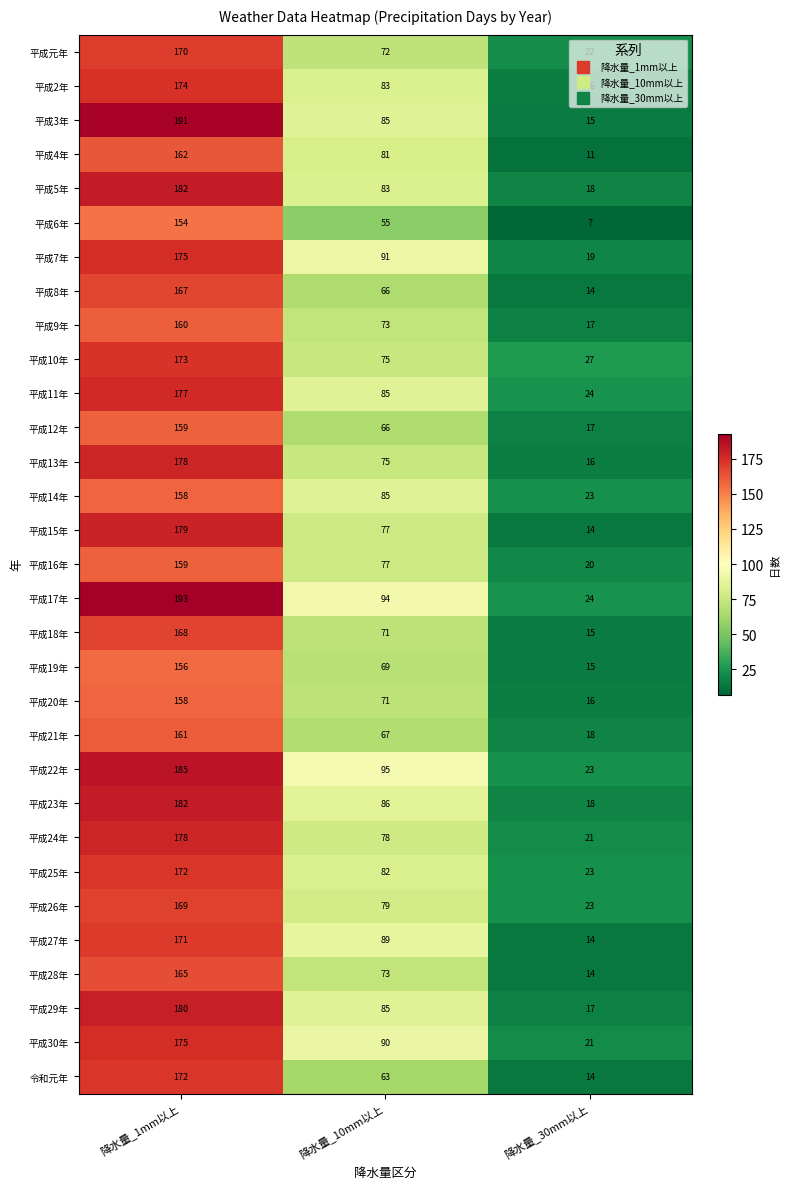

Is it true that 平成4年 equals 7 at 降水量_30mm以上?

False